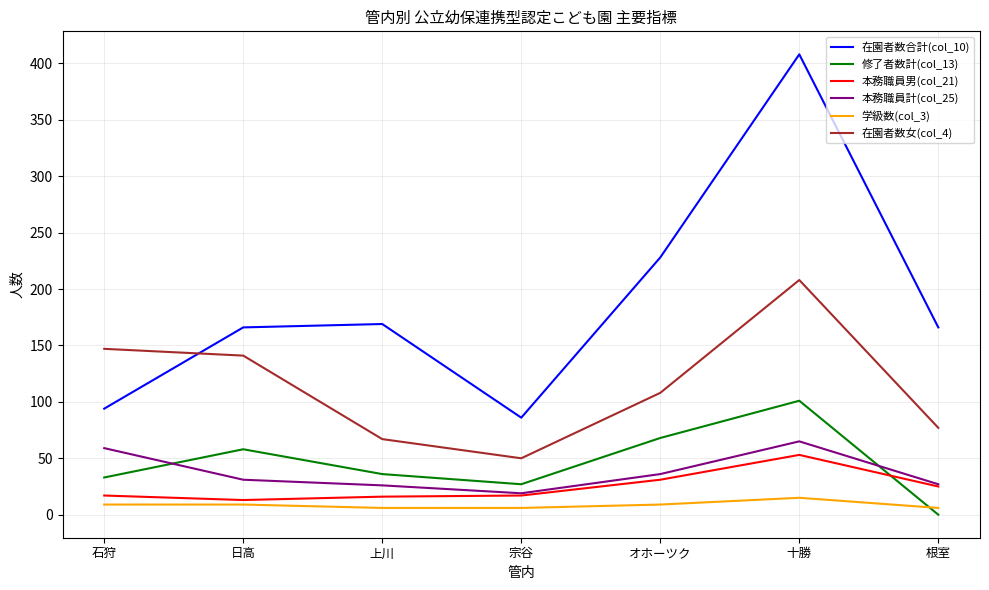

Which series has the largest total across all categories?

在園者数合計(col_10)